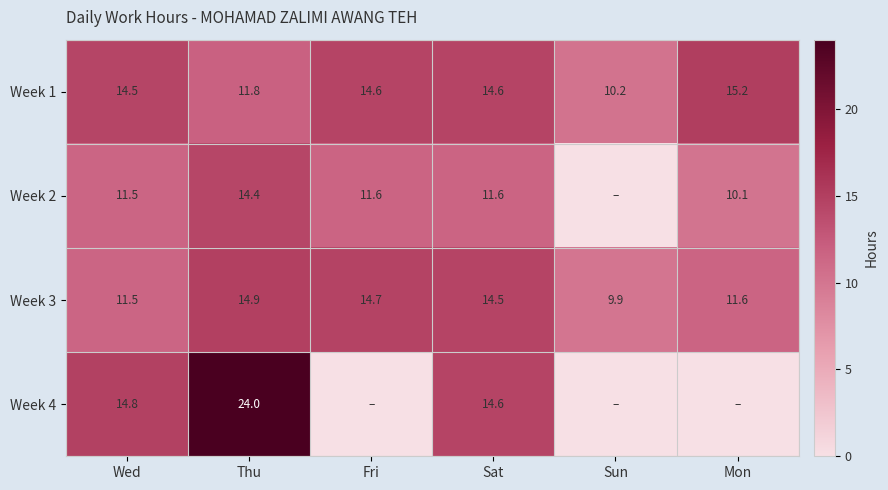

Read the Week 3 value at Sun.

9.9